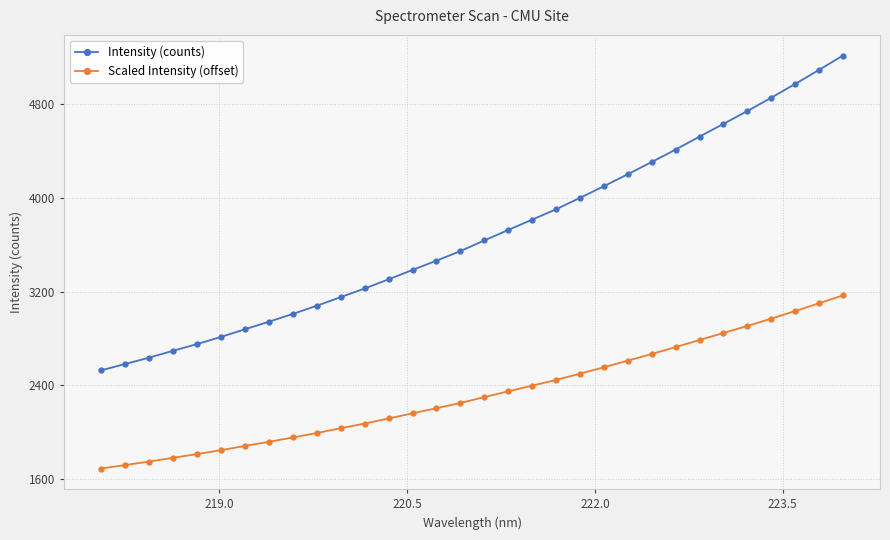

What is the value of the Intensity (counts) point at the 10th from the left?

3079.8